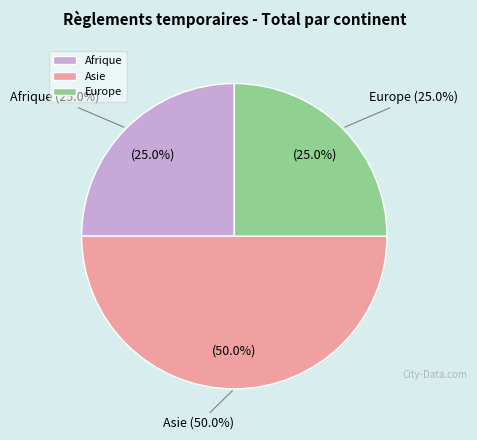

True or false: Amérique accounts for 0% of the total.

True